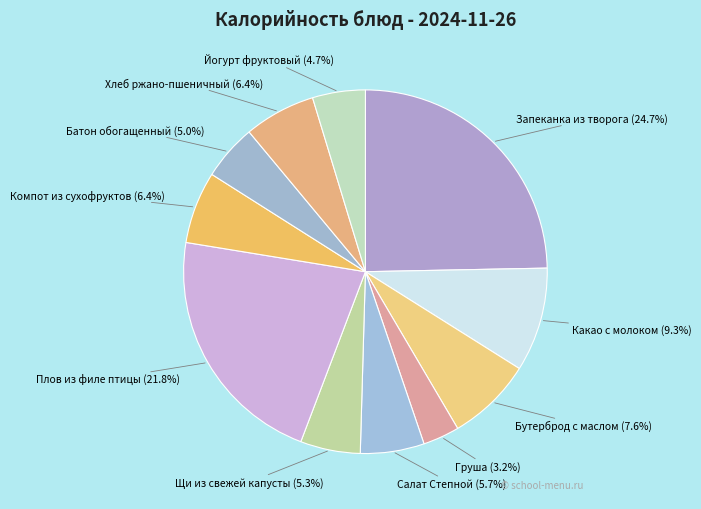

How many segments does this pie chart have?

11